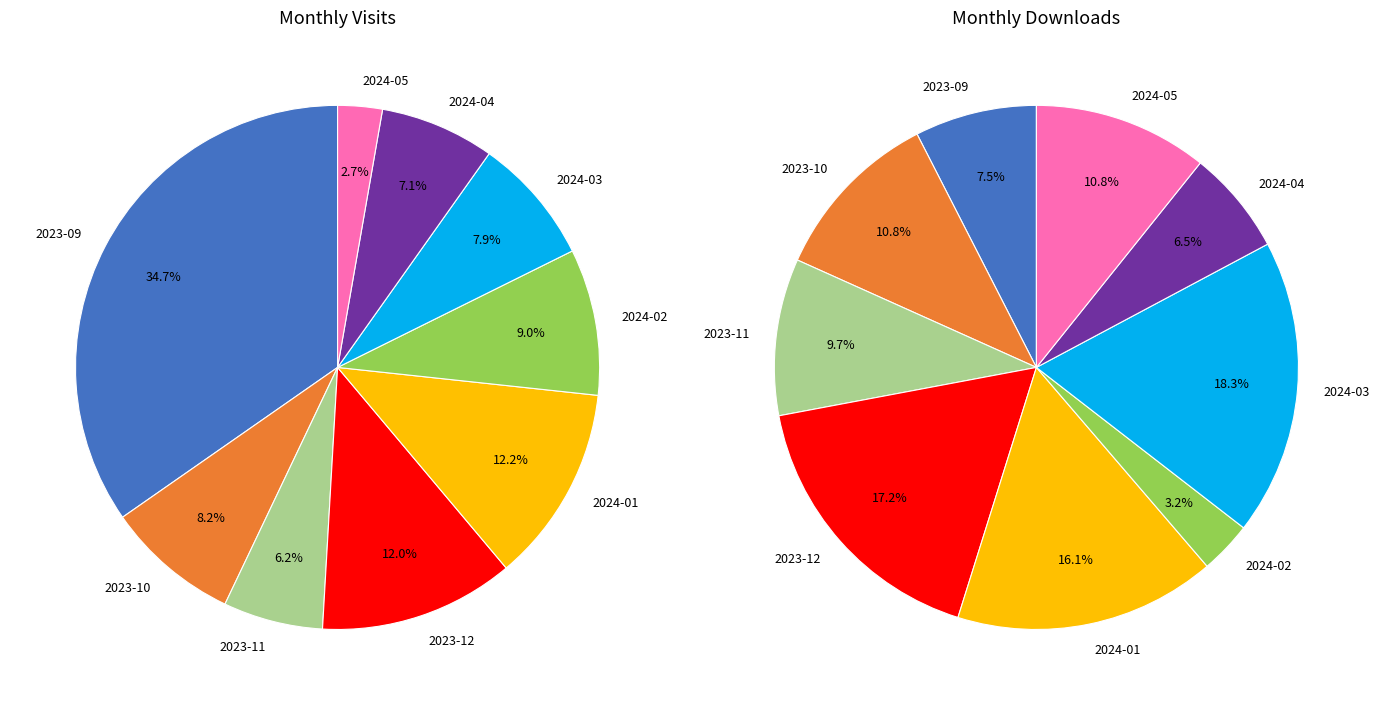

Does 2024-01 account for over 50% of the chart?

No